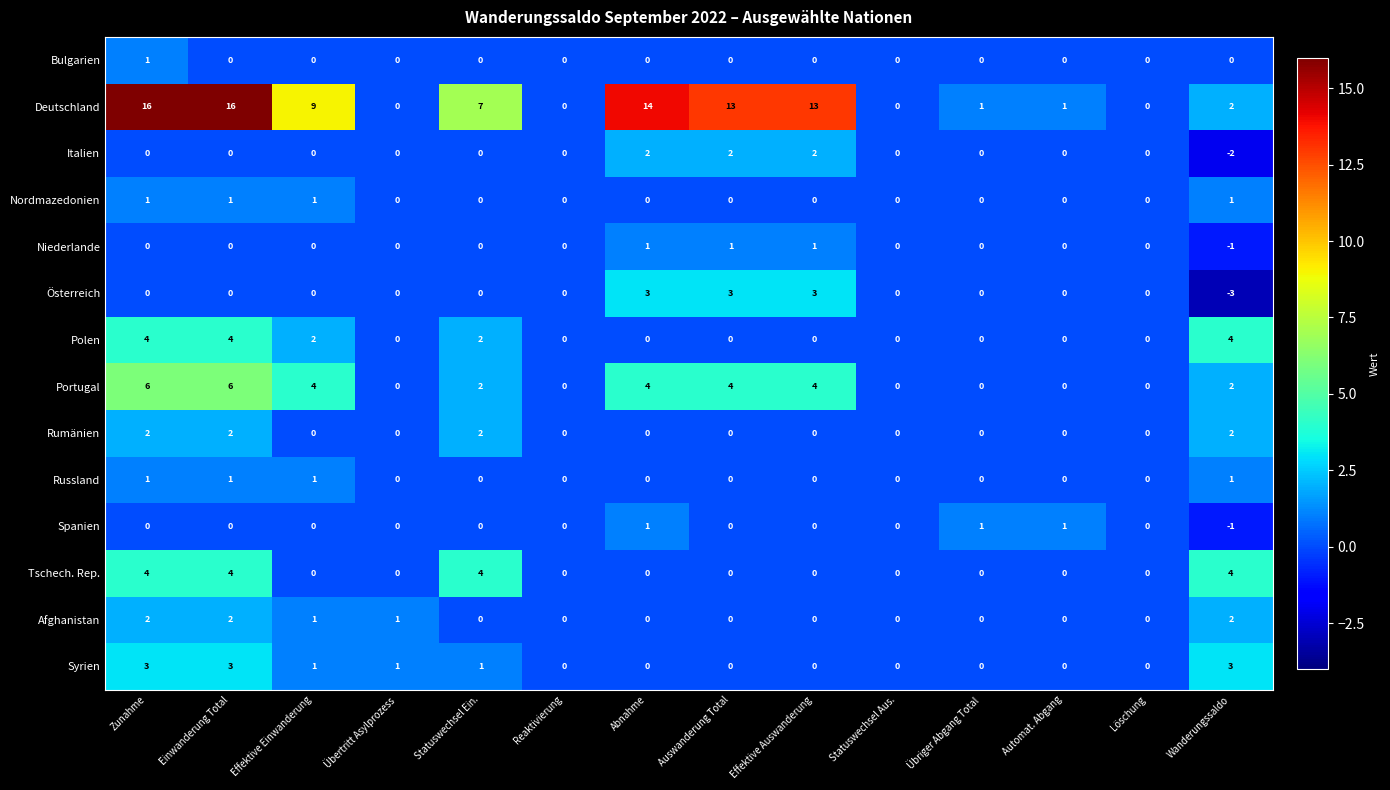

What is the maximum value shown in the chart?

16